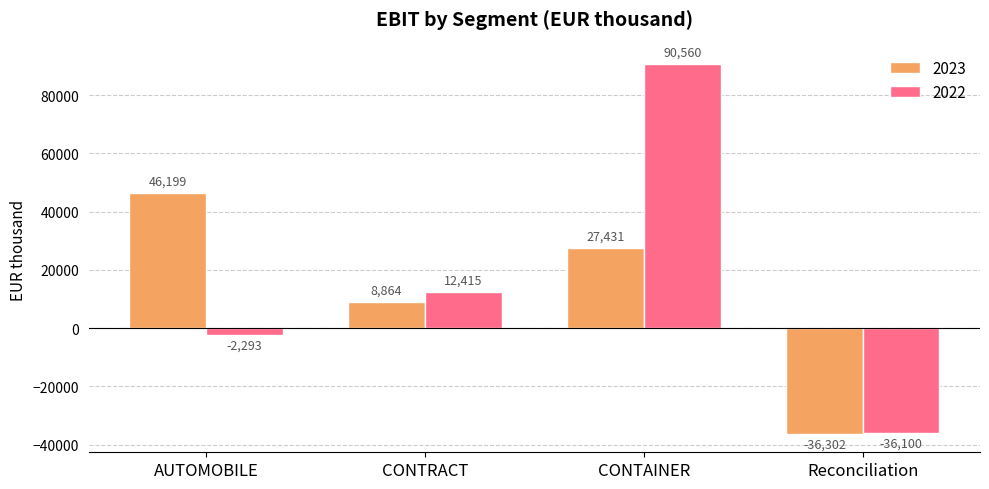

What position from the right is AUTOMOBILE?

4